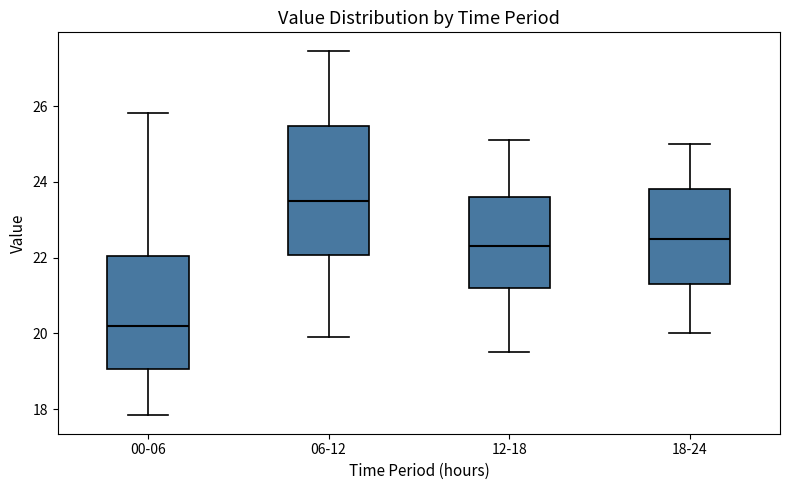

Reading left to right, read every box against the y-axis: the position of its median line, the range the box covers, and the ends of its whiskers. The values are not printed on the chart, so give them approximately, as read against the axis.

00-06: median 20.2, box 19.0 to 22.0, whiskers 17.8 to 25.8
06-12: median 23.6, box 22.0 to 25.4, whiskers 20.0 to 27.4
12-18: median 22.4, box 21.2 to 23.6, whiskers 19.6 to 25.2
18-24: median 22.6, box 21.4 to 23.8, whiskers 20.0 to 25.0